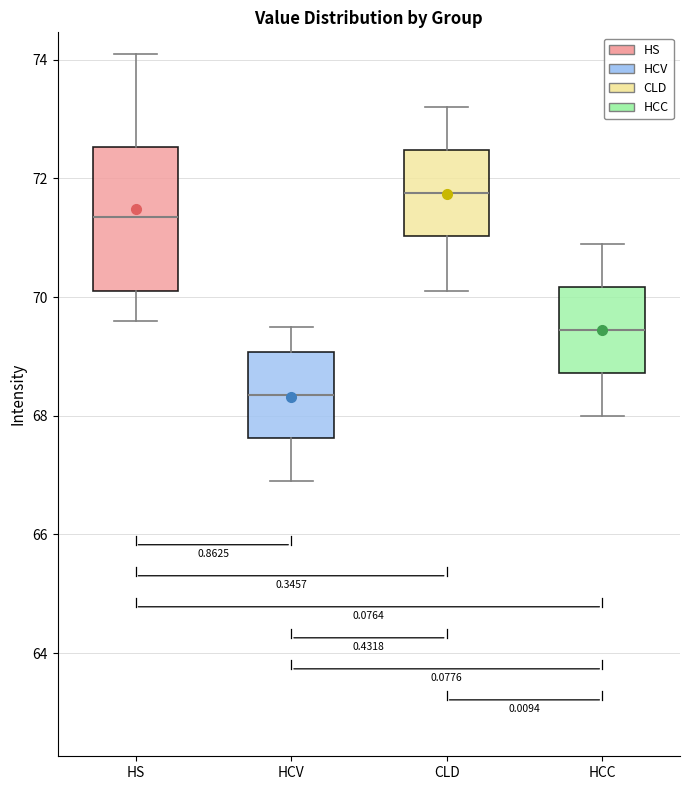

Which box has the lowest median line?

HCV